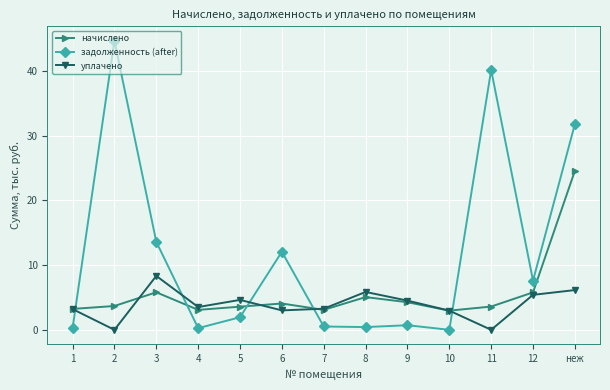

What is the sum of the уплачено values at 2 and 8?

5.9